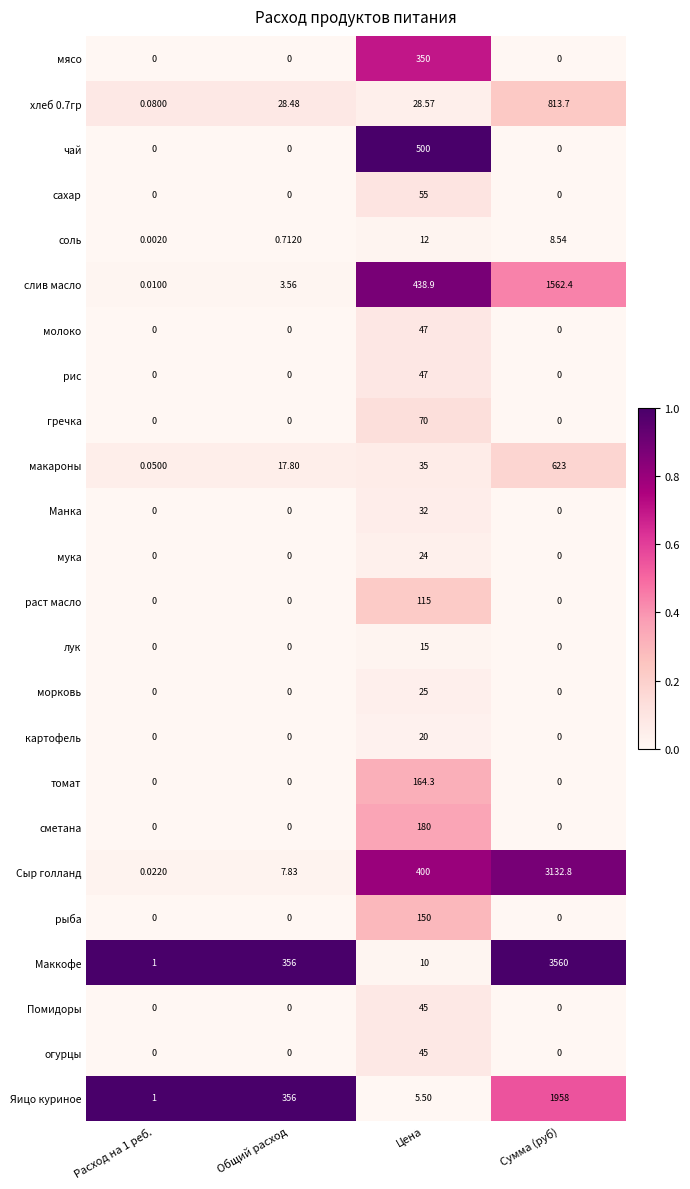

At which label is Сыр голланд closest to 1566?

Цена